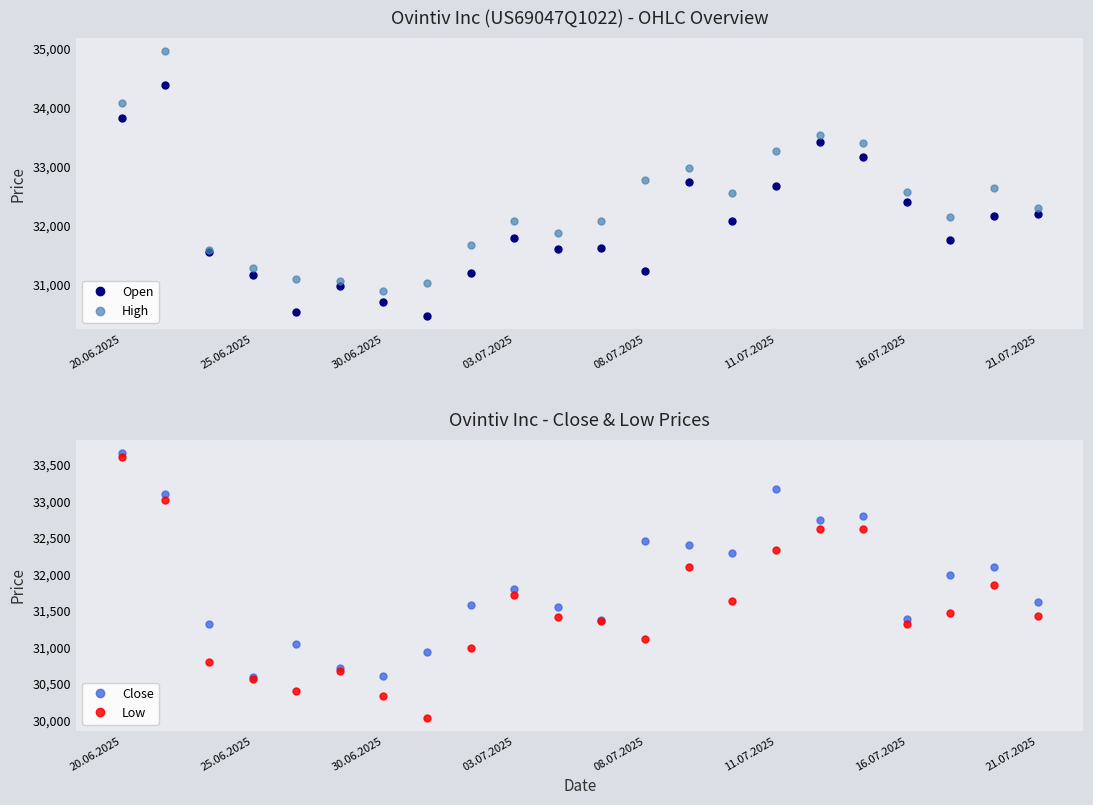

True or false: Open has a value of 57642 at 21.07.2025.

False